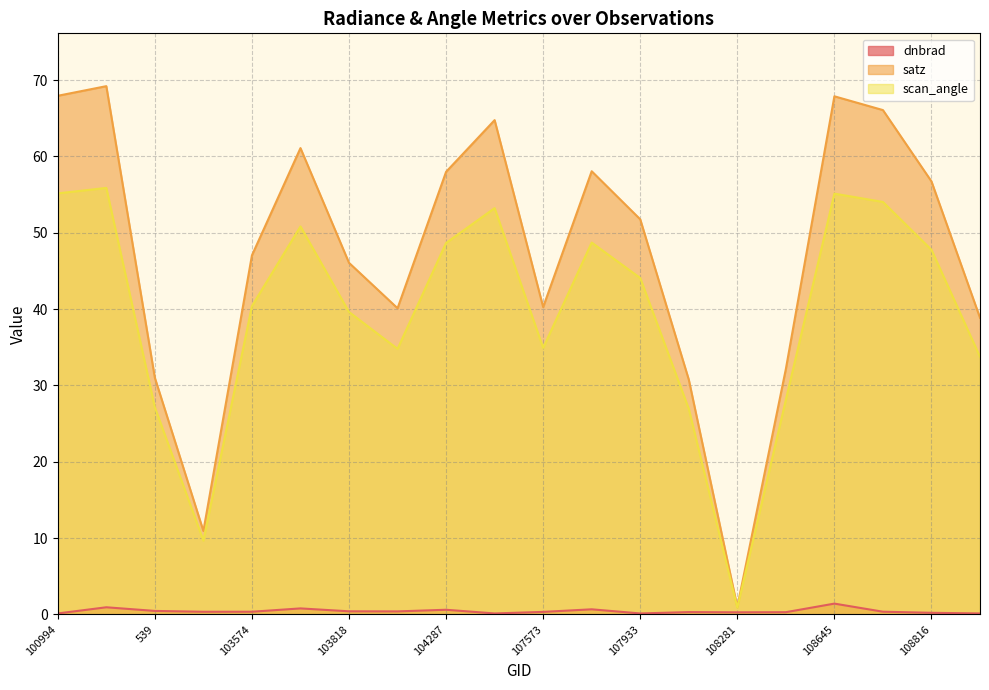

Where is satz nearest to the value 35?

108455